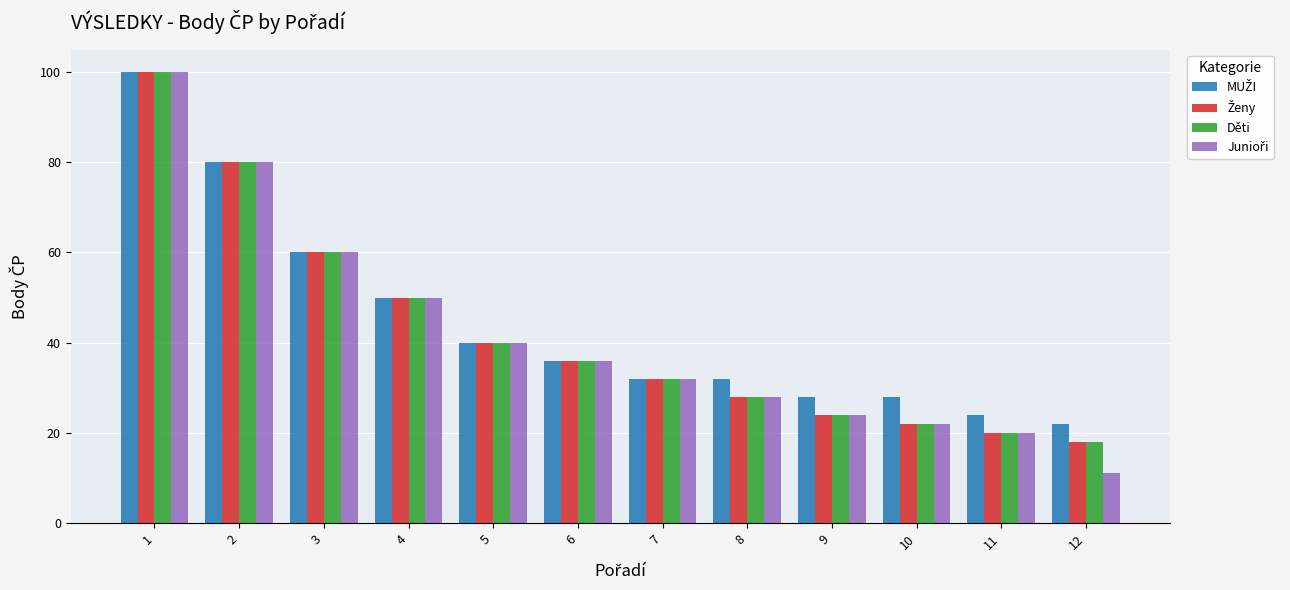

Are the bars horizontal?

No